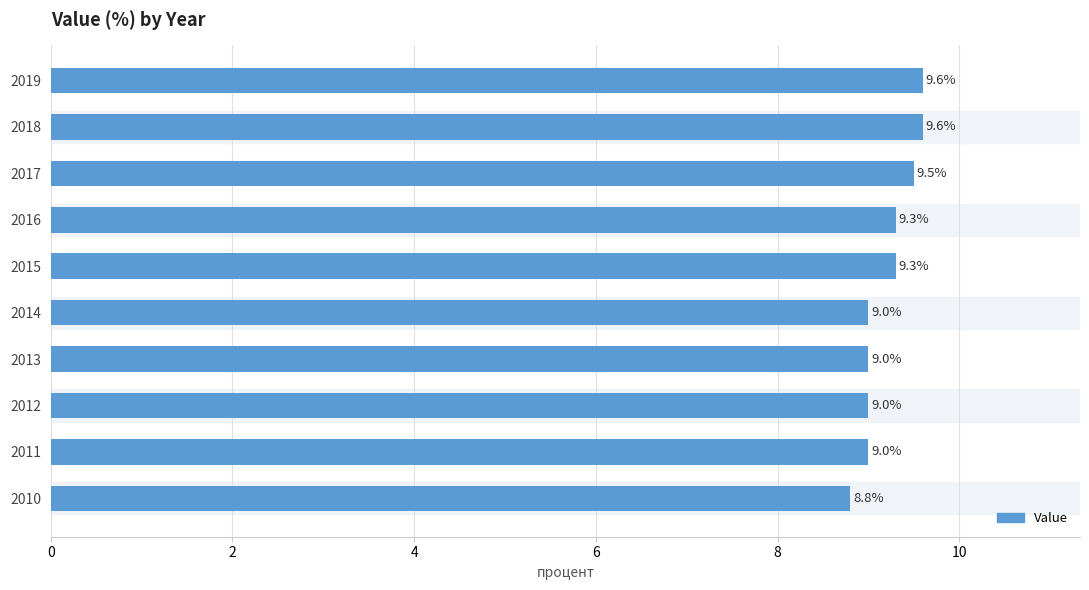

What is the sum of all values?

92.1